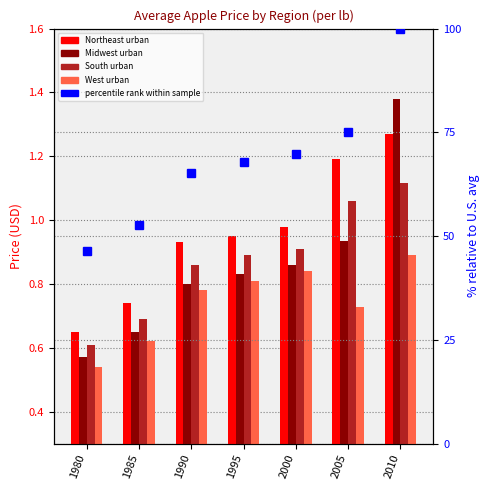

Which series has the widest spread of values?

percentile rank within sample